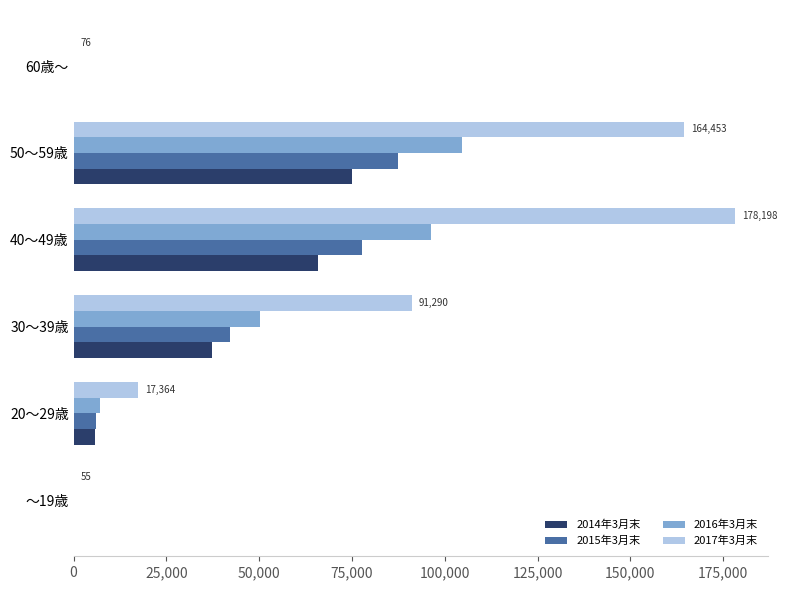

Which label corresponds to the largest value in the chart?

40～49歳